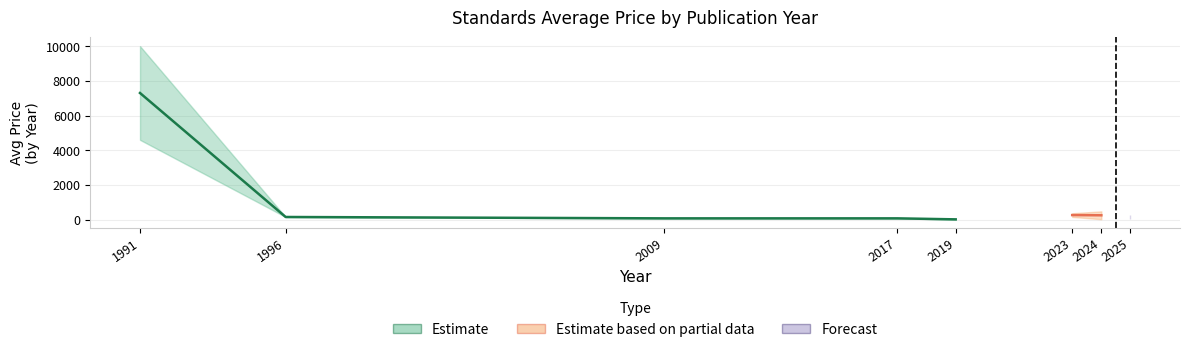

True or false: Price (PRINT) has more than 0 interior local peaks.

True